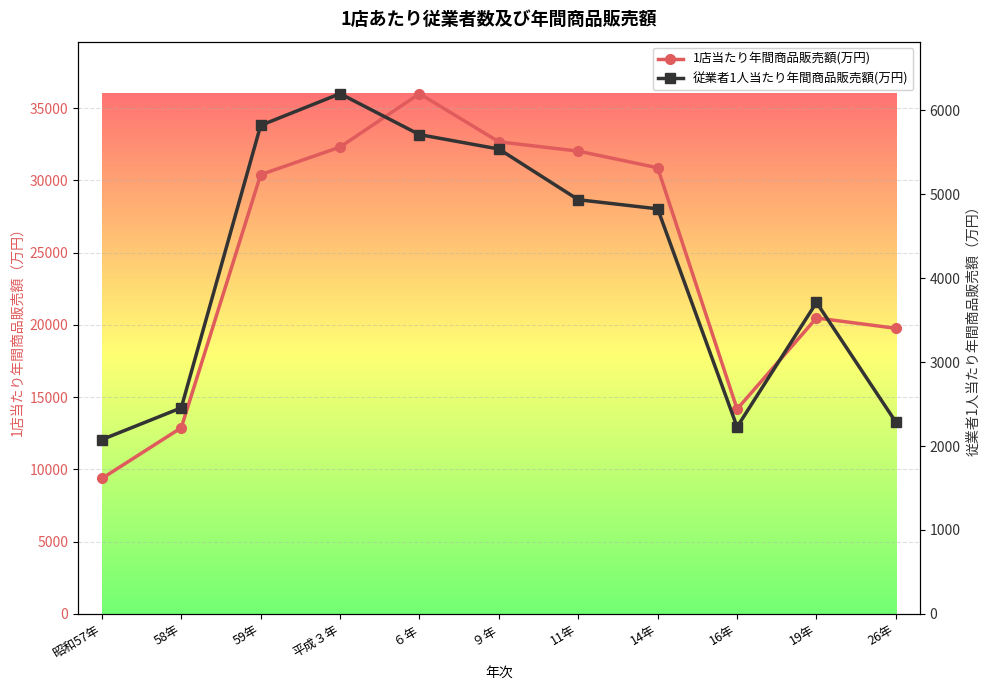

True or false: 従業者1人当たり年間商品販売額(万円) has more than 1 points higher than both neighbors.

True